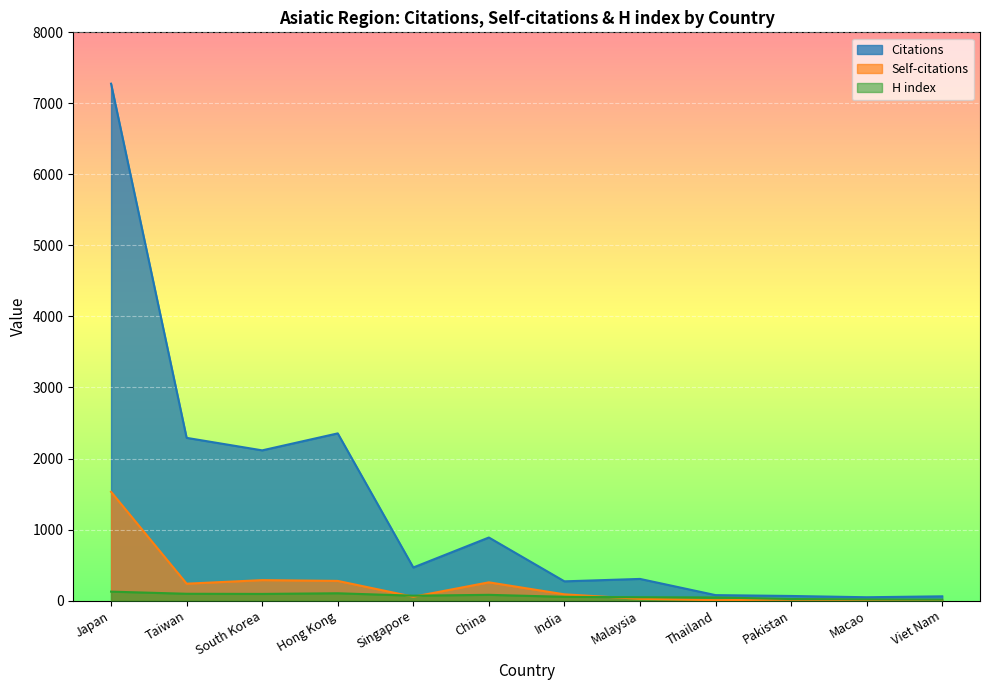

Rank the series at Macao from highest to lowest value.

Citations, H index, Self-citations